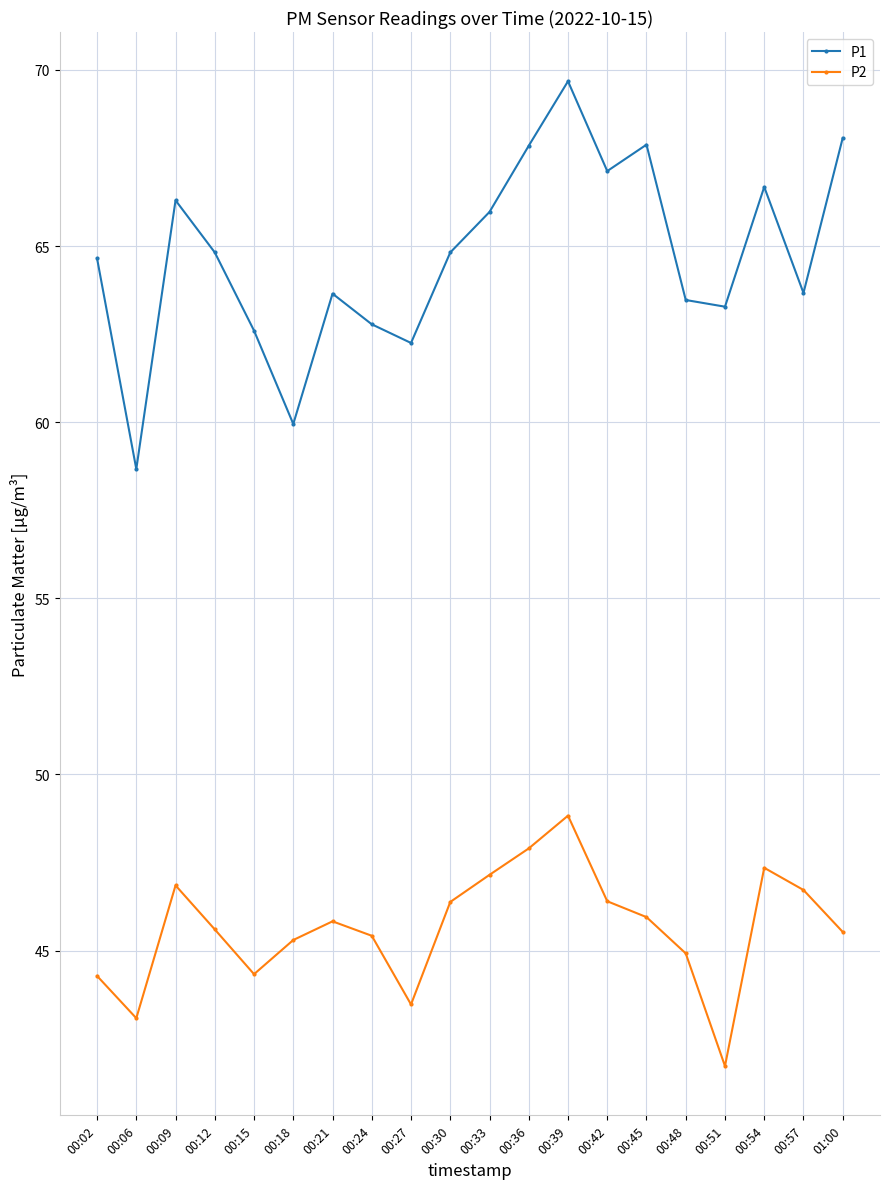

True or false: P2 and P1 cross at least once.

False